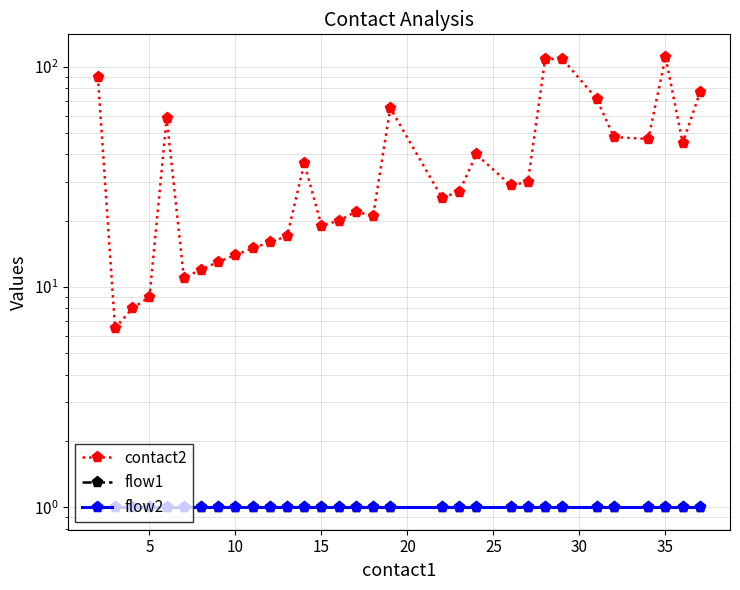

Is this an area chart (filled region under the line)?

No